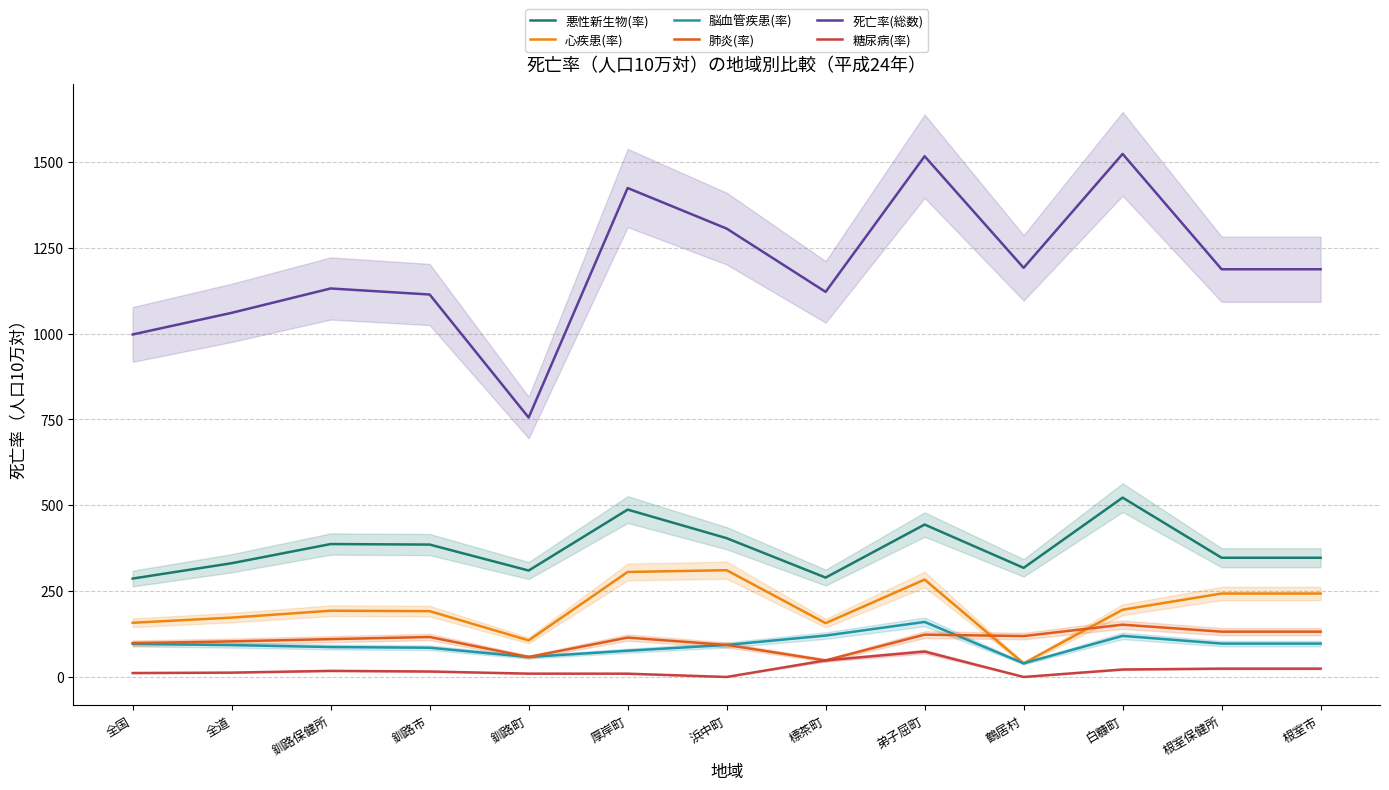

At which category does the chart reach its peak across all series?

白糠町